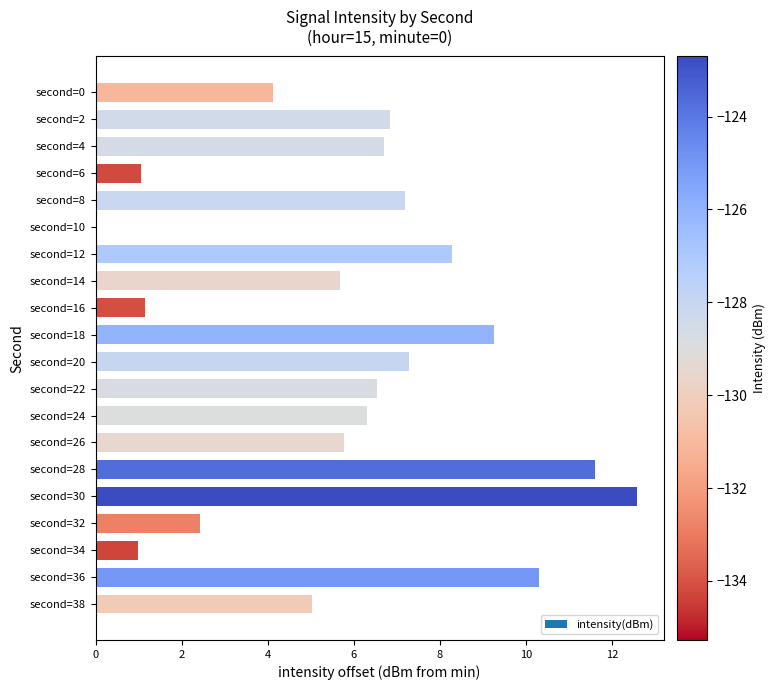

How many values exceed 6?

11